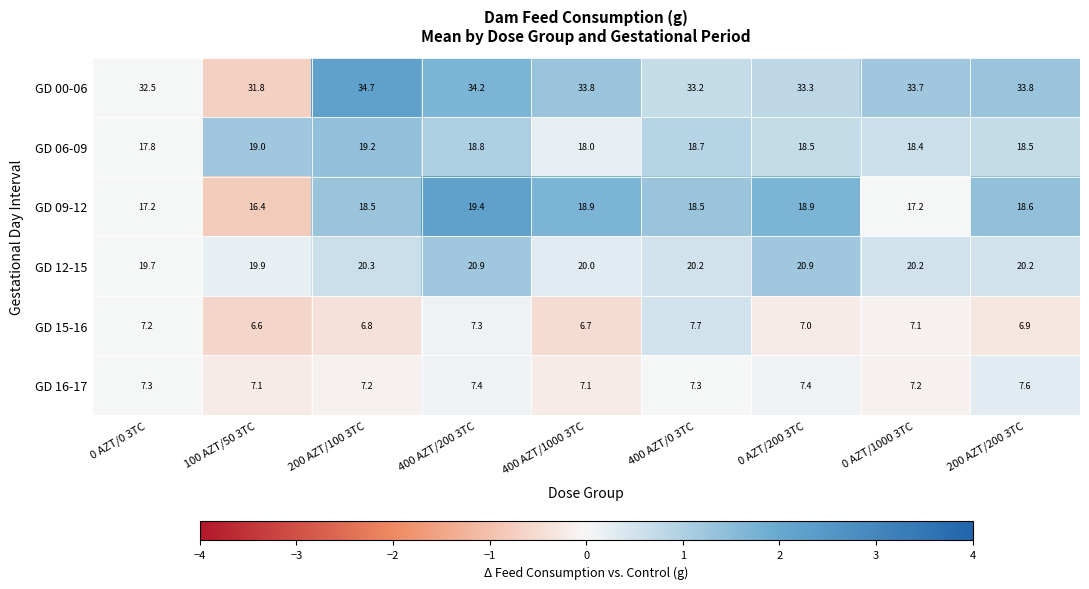

How many distinct data groups are displayed?

6